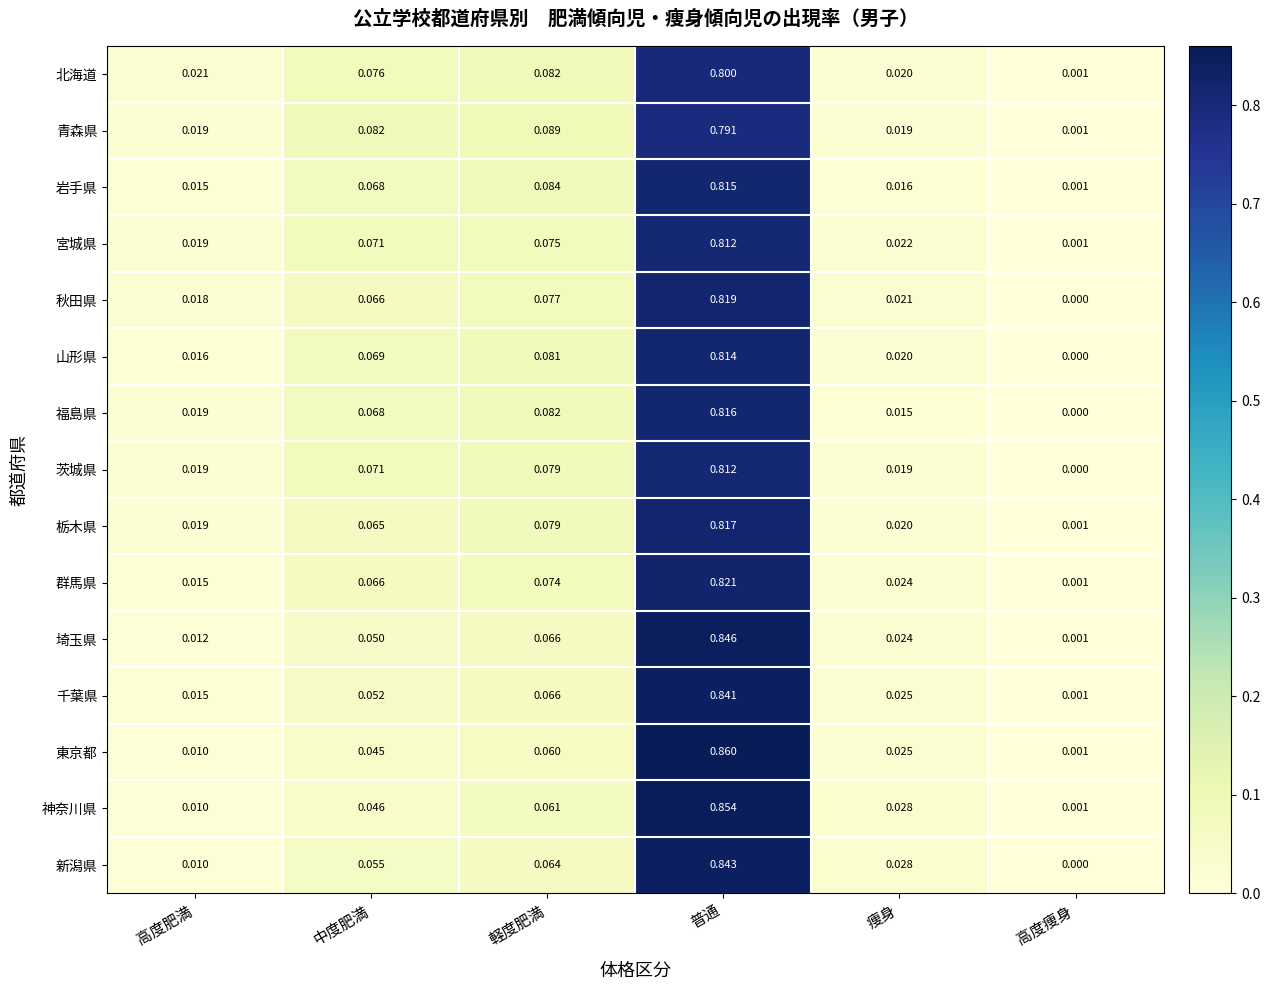

Between 普通 and 高度痩身, which series saw the biggest shift?

東京都